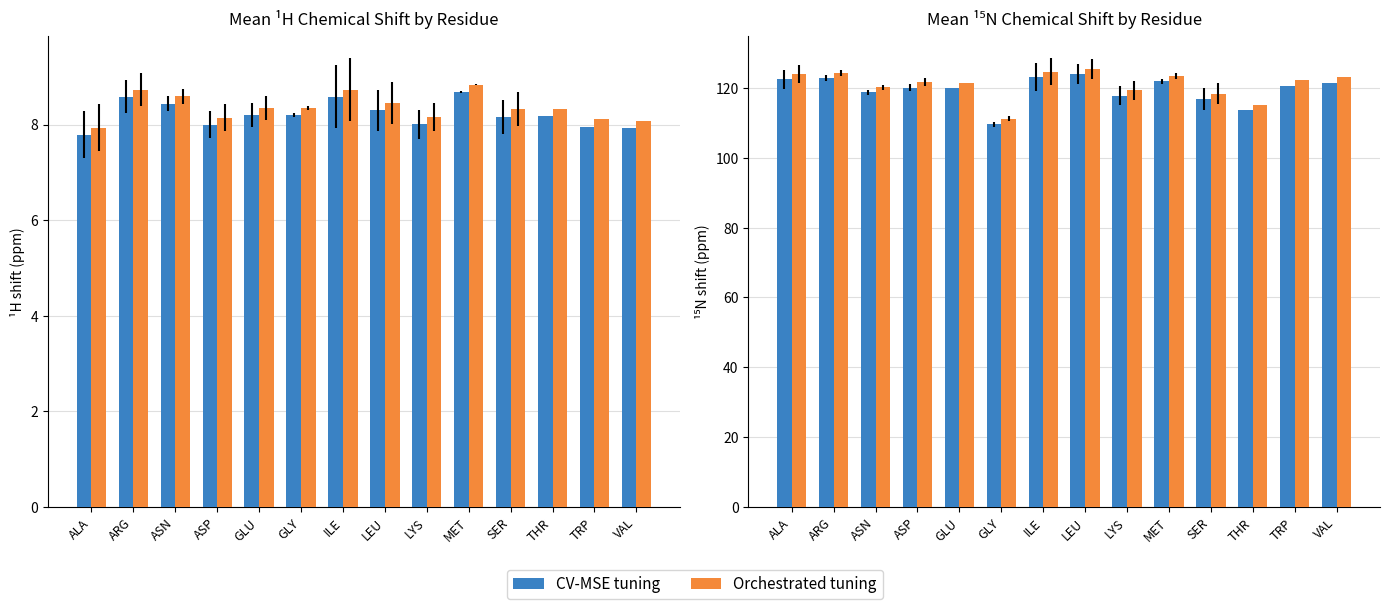

Between ALA and ARG, which series saw the biggest shift?

Mean 1H shift